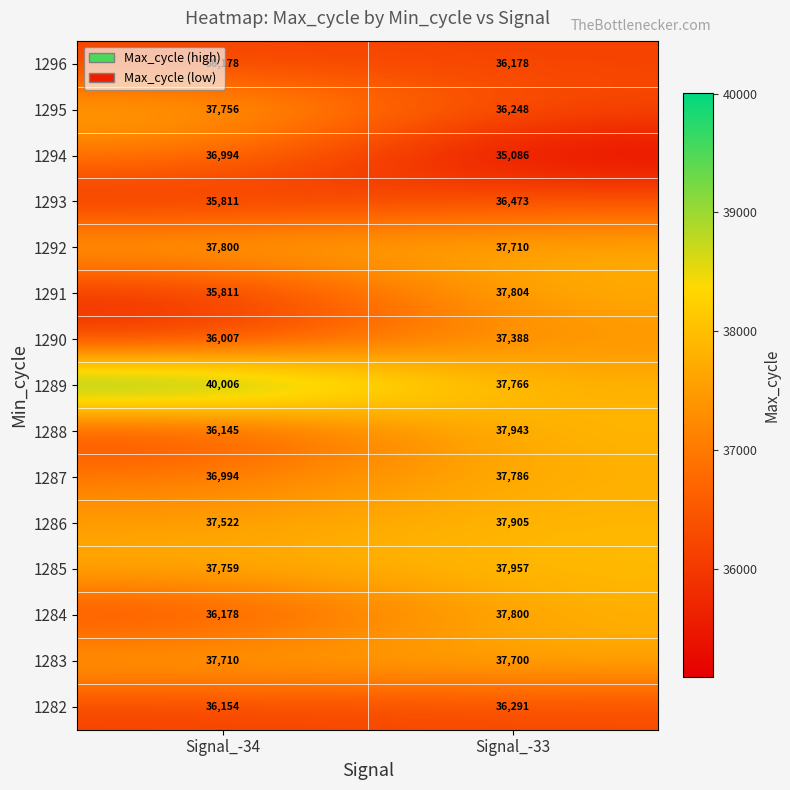

Rank the series at Signal_-33 from lowest to highest value.

1294, 1296, 1295, 1282, 1293, 1290, 1283, 1292, 1289, 1287, 1284, 1291, 1286, 1288, 1285